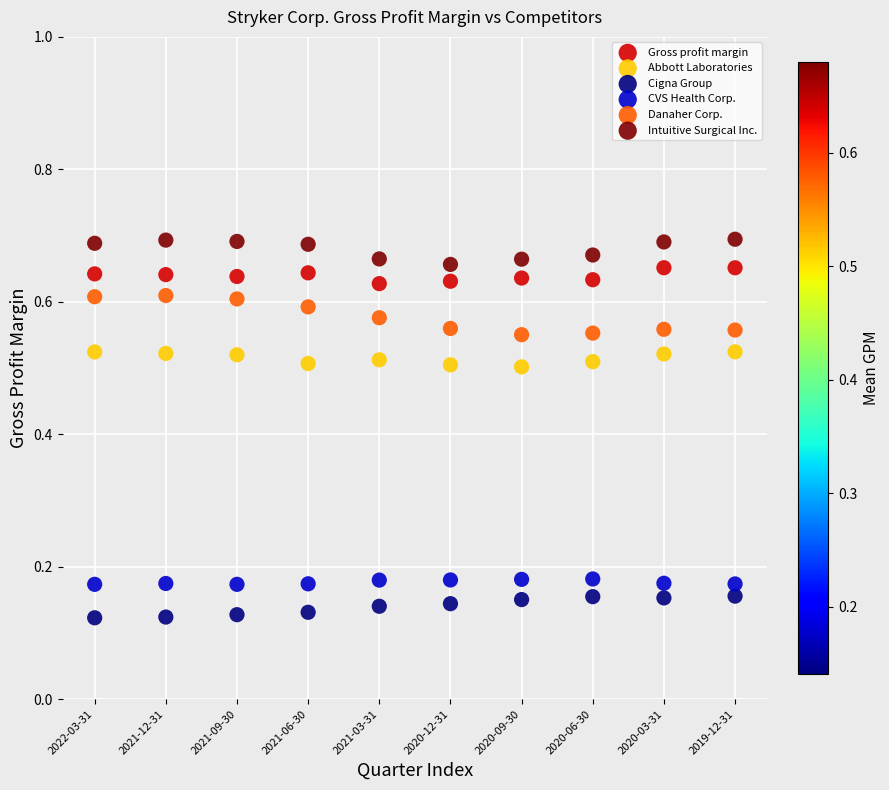

Across all data points, what is the range of X values (max minus min)?

9.0